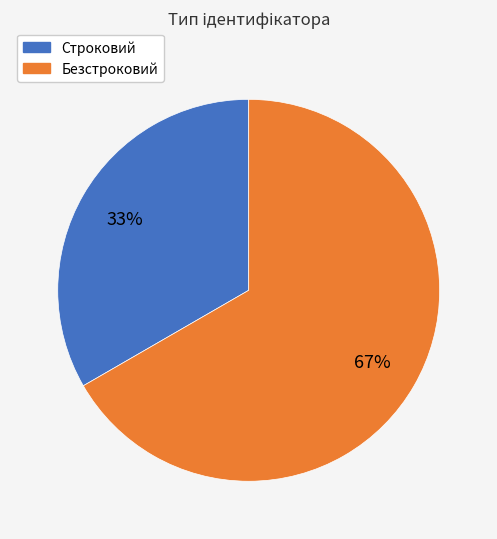

What percentage is the Безстроковий slice, to the nearest percent?

67%